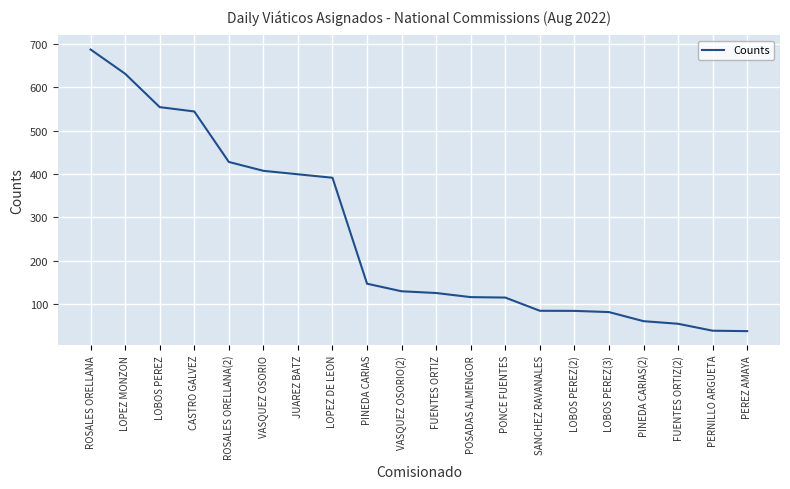

Does the chart display data point markers on the line(s)?

No